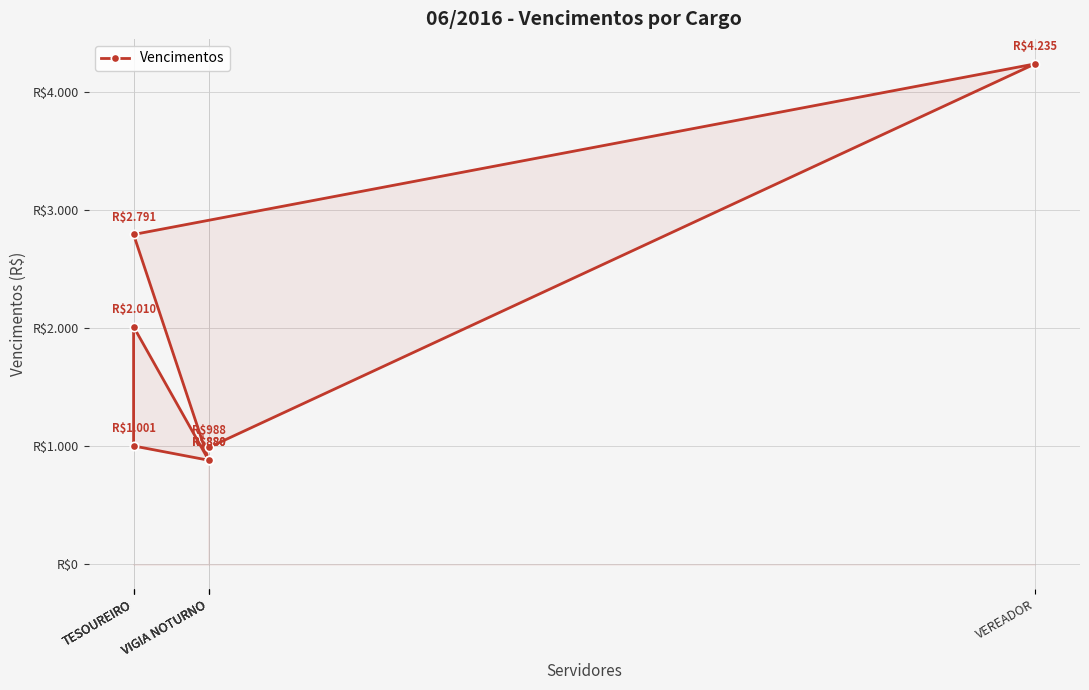

The value at VEREADOR is 2082. True or false?

False